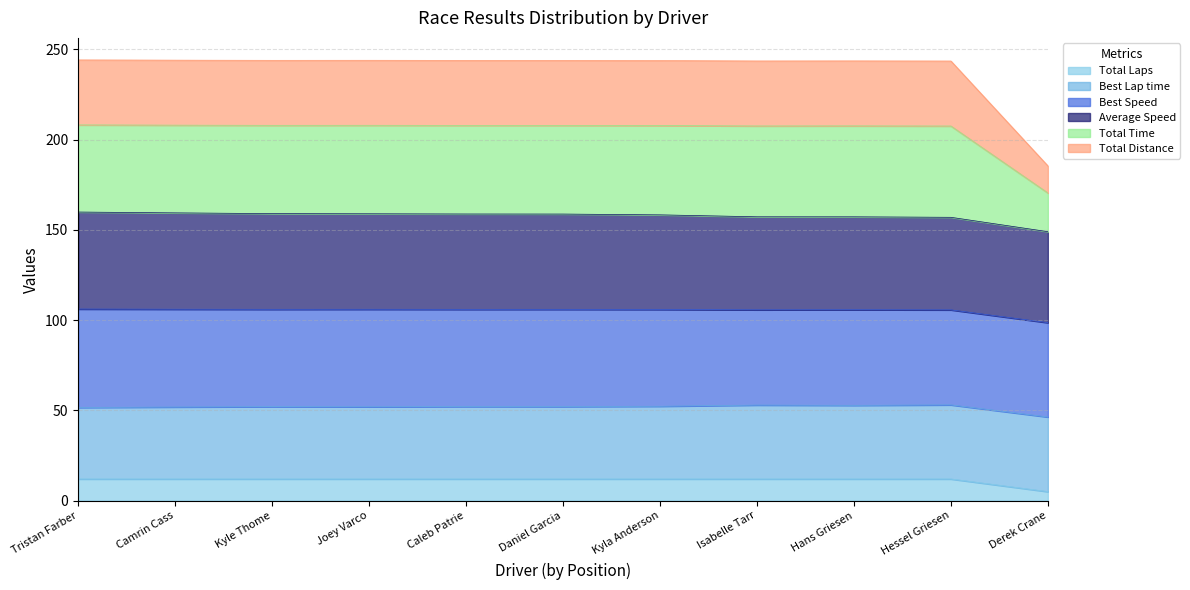

Read the Total Laps value at Isabelle Tarr.

12.0